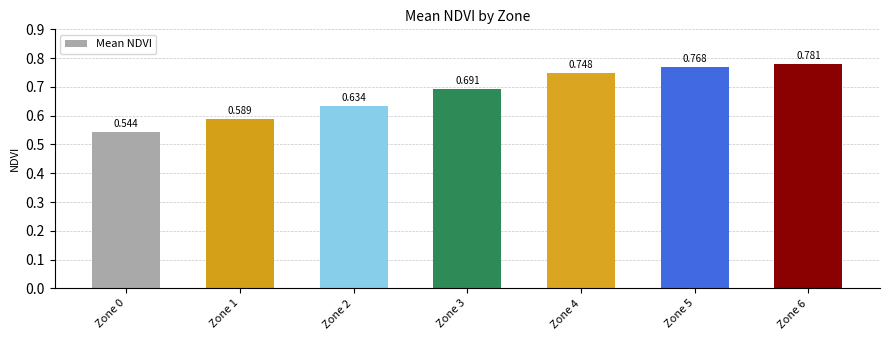

Reading right to left, what are all the values shown in this chart?

0.8	0.8	0.7	0.7	0.6	0.6	0.5